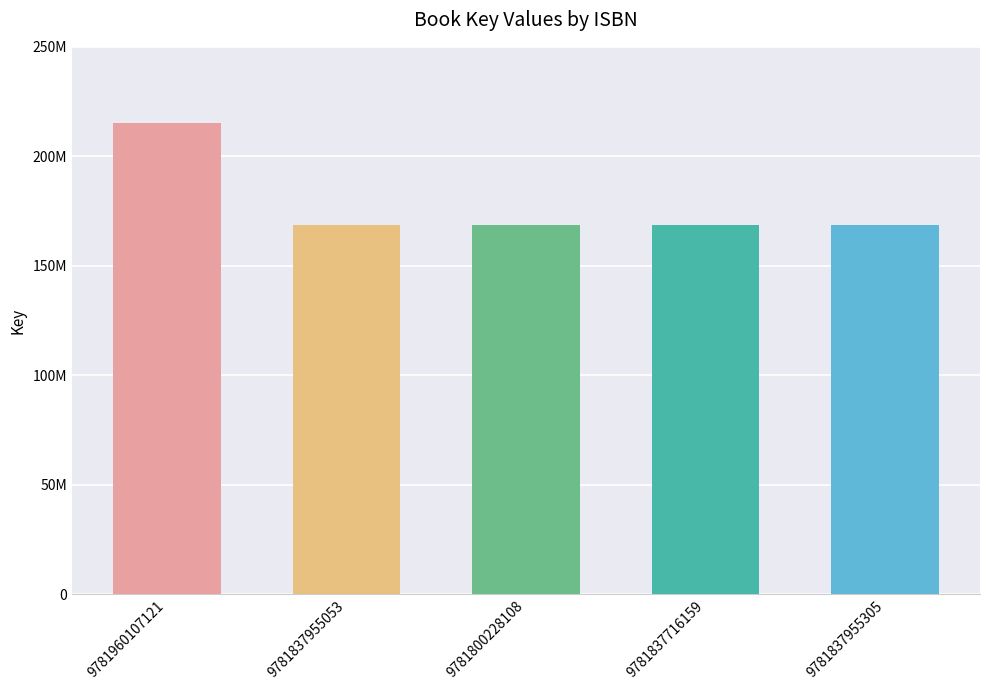

How many bars are there in total?

5